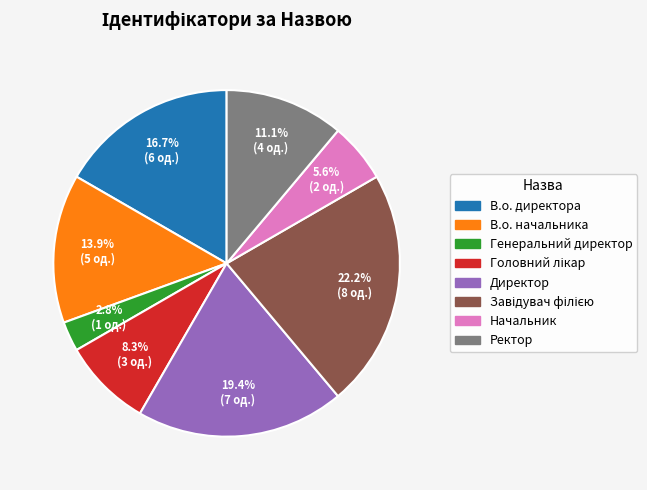

Does any single category account for the majority?

No